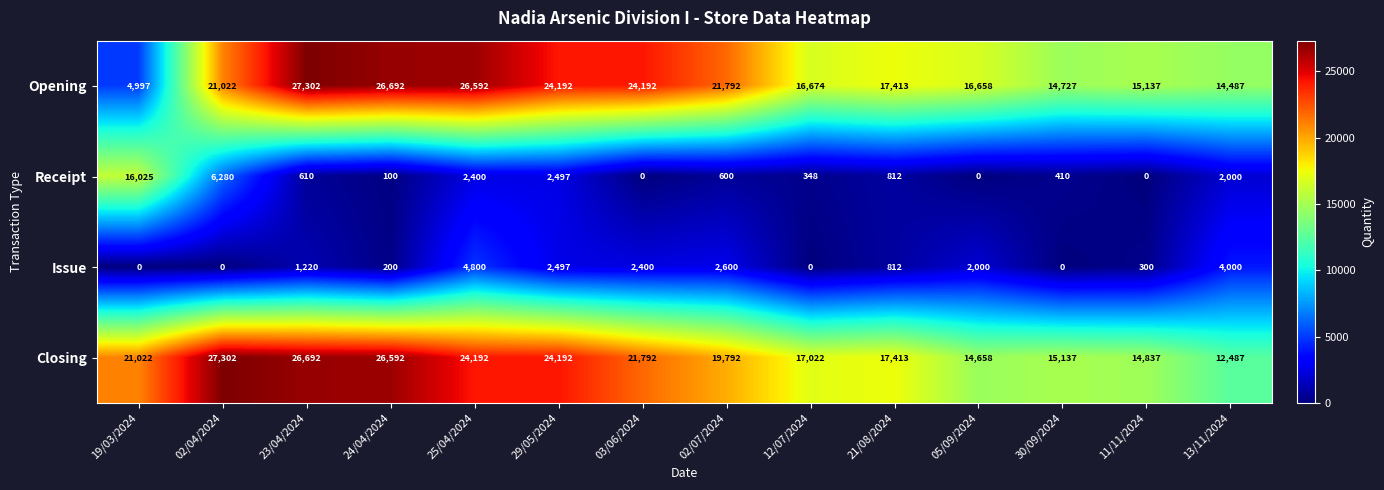

Which category has the highest value in the Receipt series?

19/03/2024